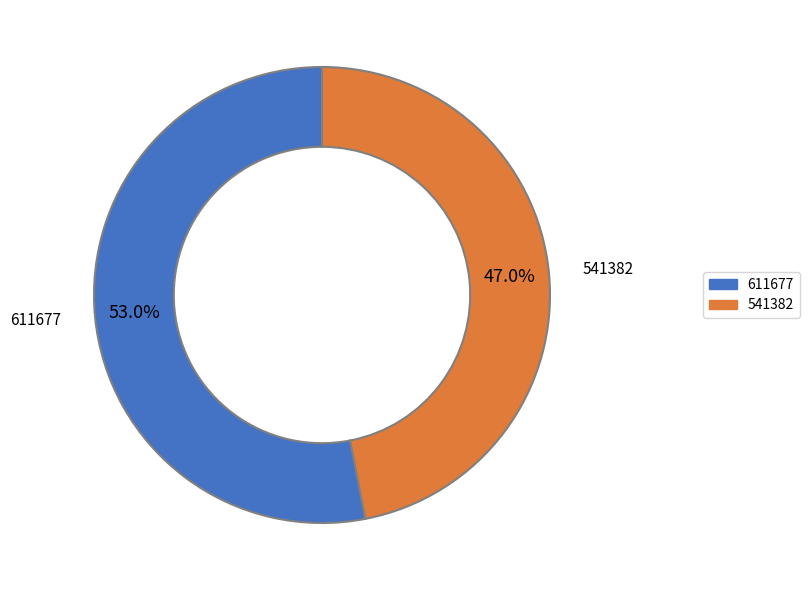

The 541382 slice represents 37% of the pie. True or false?

False